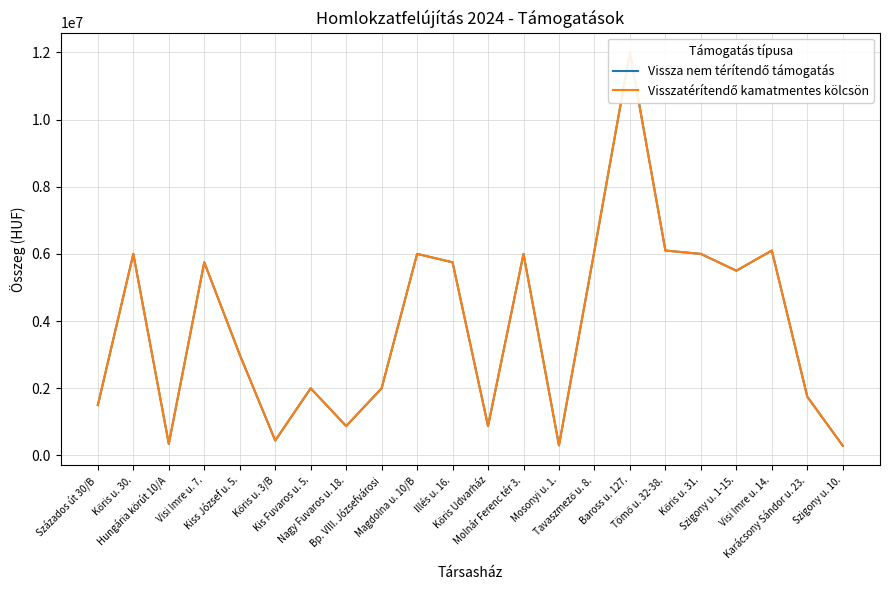

At Mosonyi u. 1., list the series in order from largest to smallest.

Vissza nem térítendő támogatás, Visszatérítendő kamatmentes kölcsön